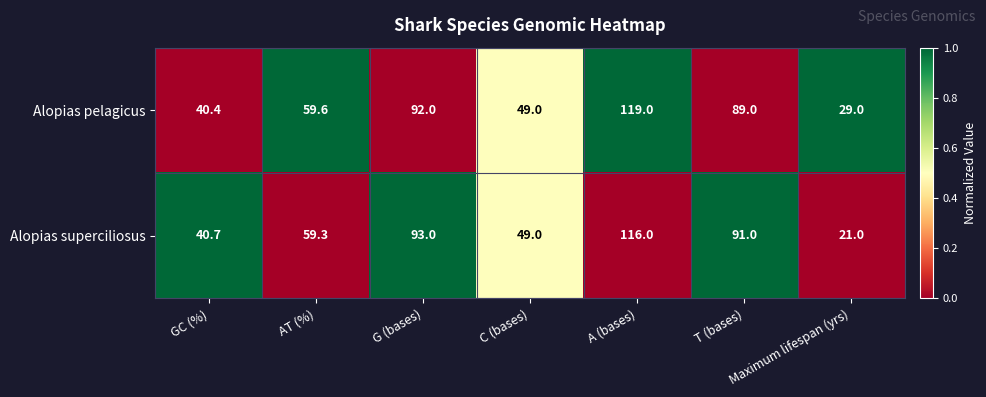

At which category is the sum across all series the highest?

A (bases)